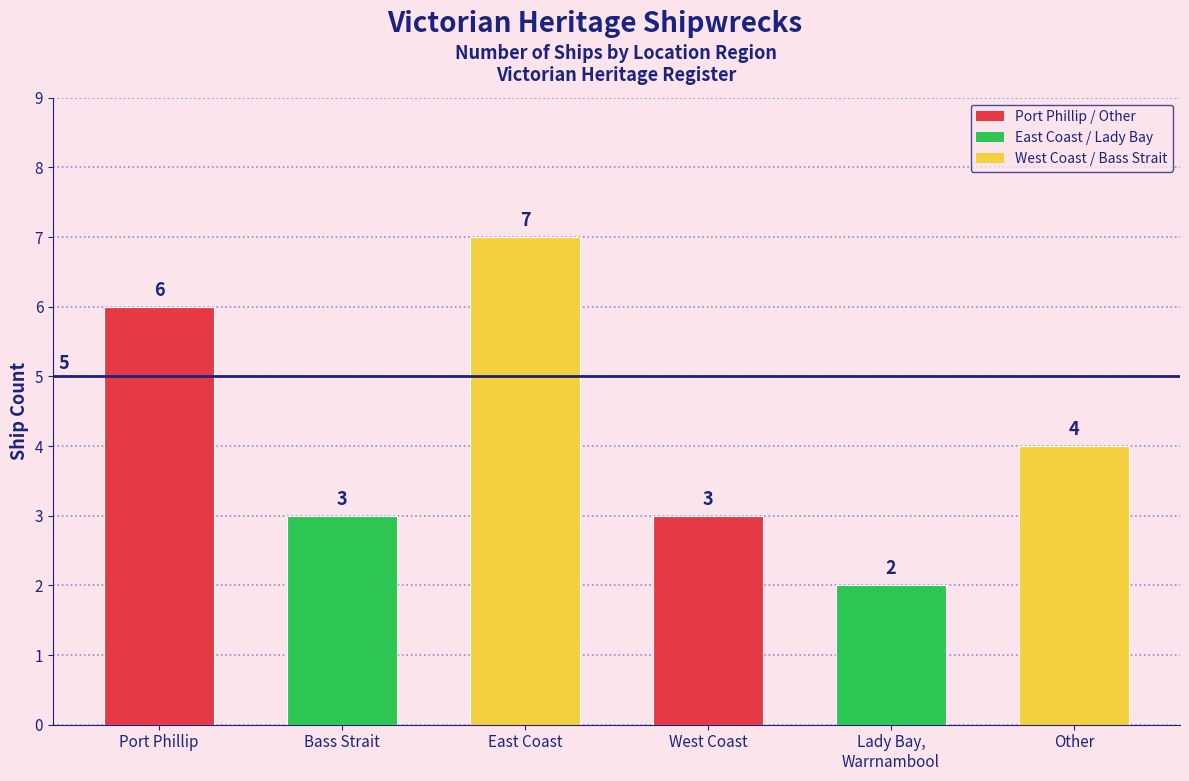

Does the chart contain stacked bars?

No